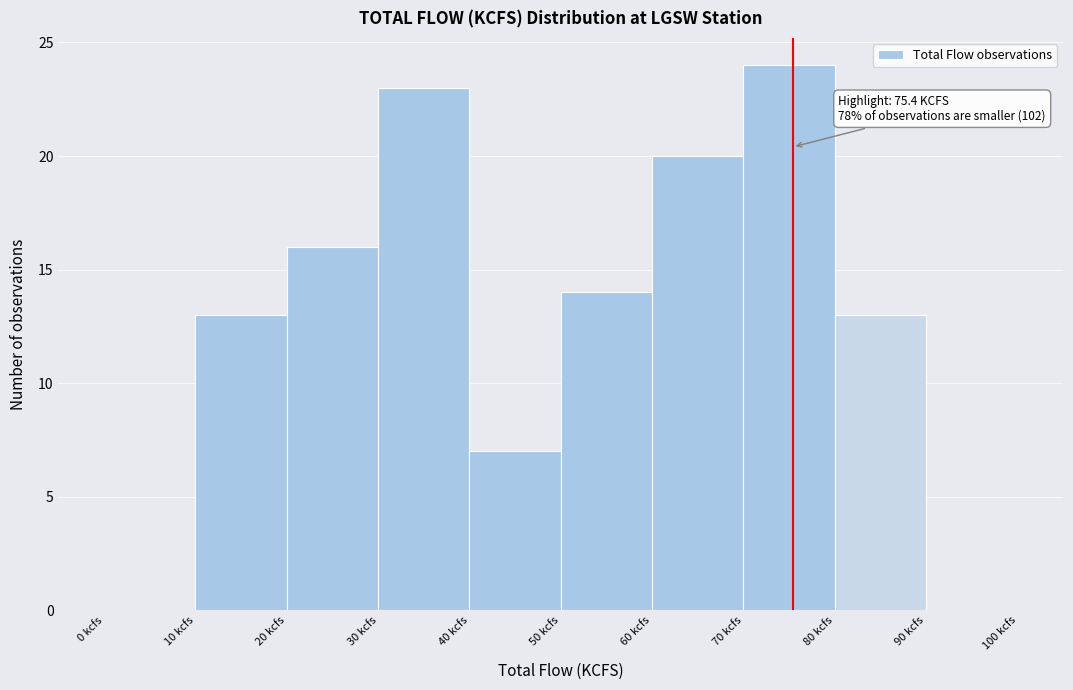

Over which range of the x-axis is the bar tallest?

70 to 80